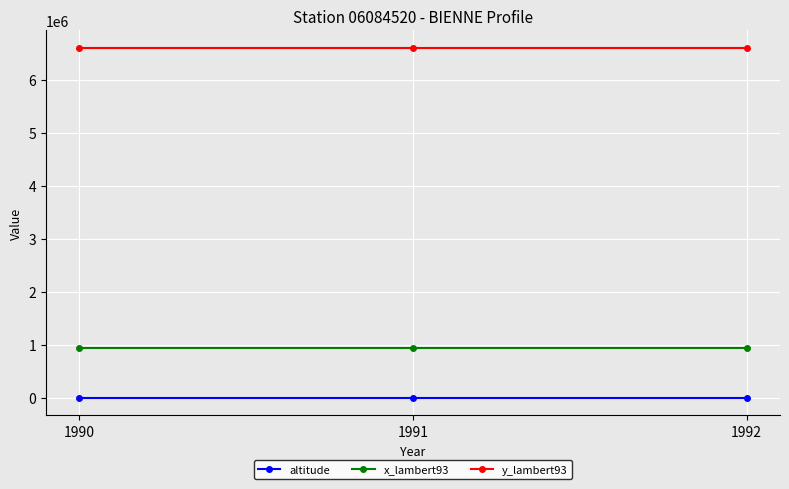

Rank the series by their maximum value, from lowest to highest.

altitude, x_lambert93, y_lambert93